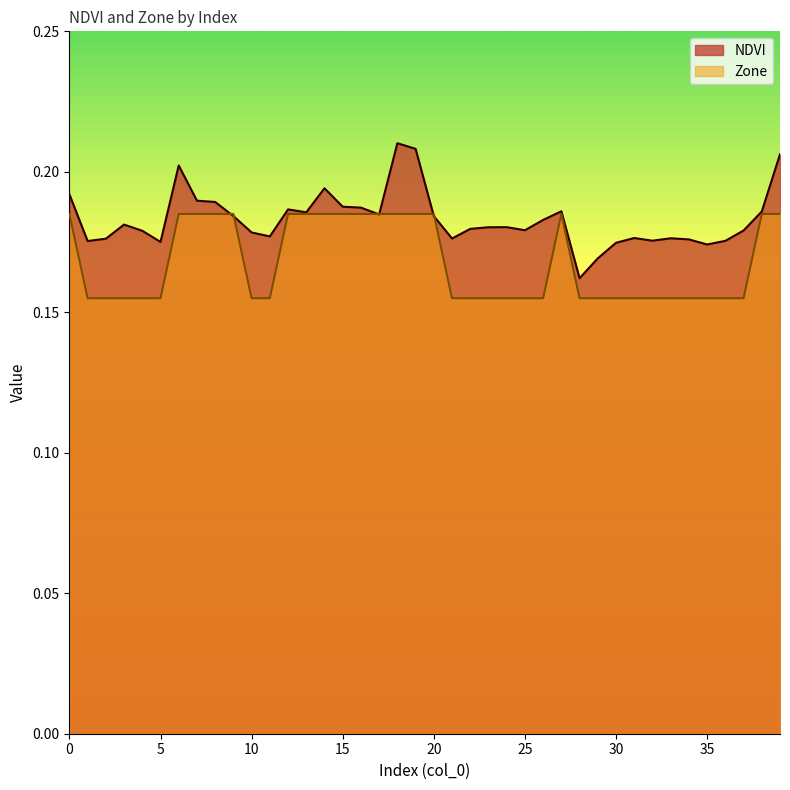

How many times do Zone and NDVI cross each other?

6